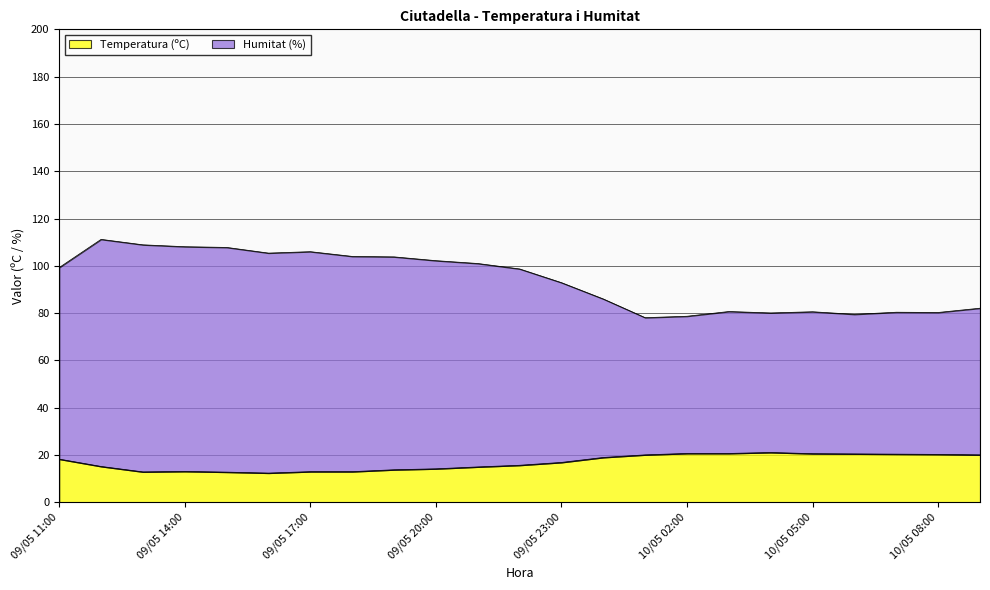

What is the difference between the maximum and minimum values in the Temperatura (ºC) series?

8.7